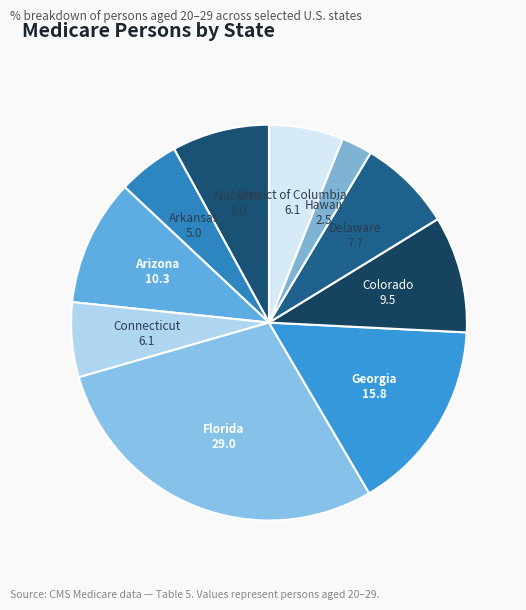

How many slices are in this pie chart?

10